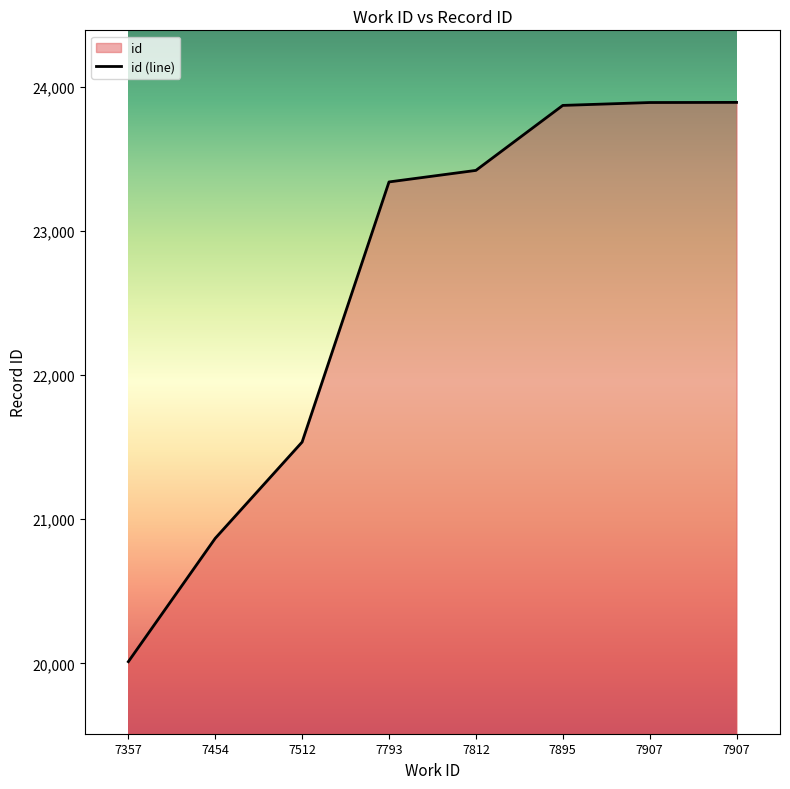

Reading left to right, what are all the values shown in this chart?

20012	20868	21536	23341	23421	23872	23892	23893